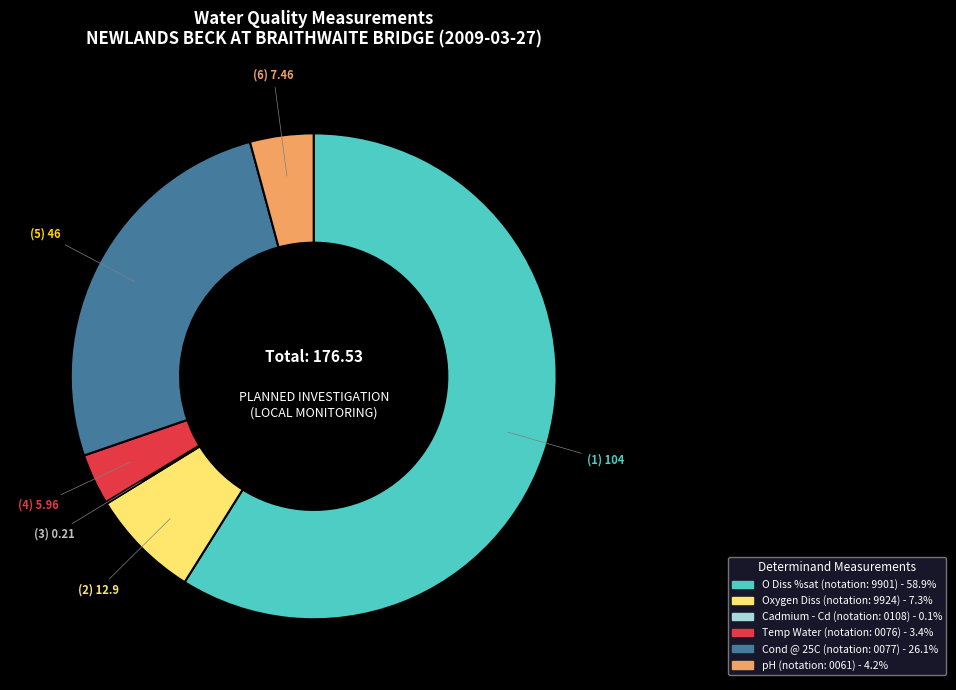

Do Temp Water and pH together represent more than half of the pie?

No